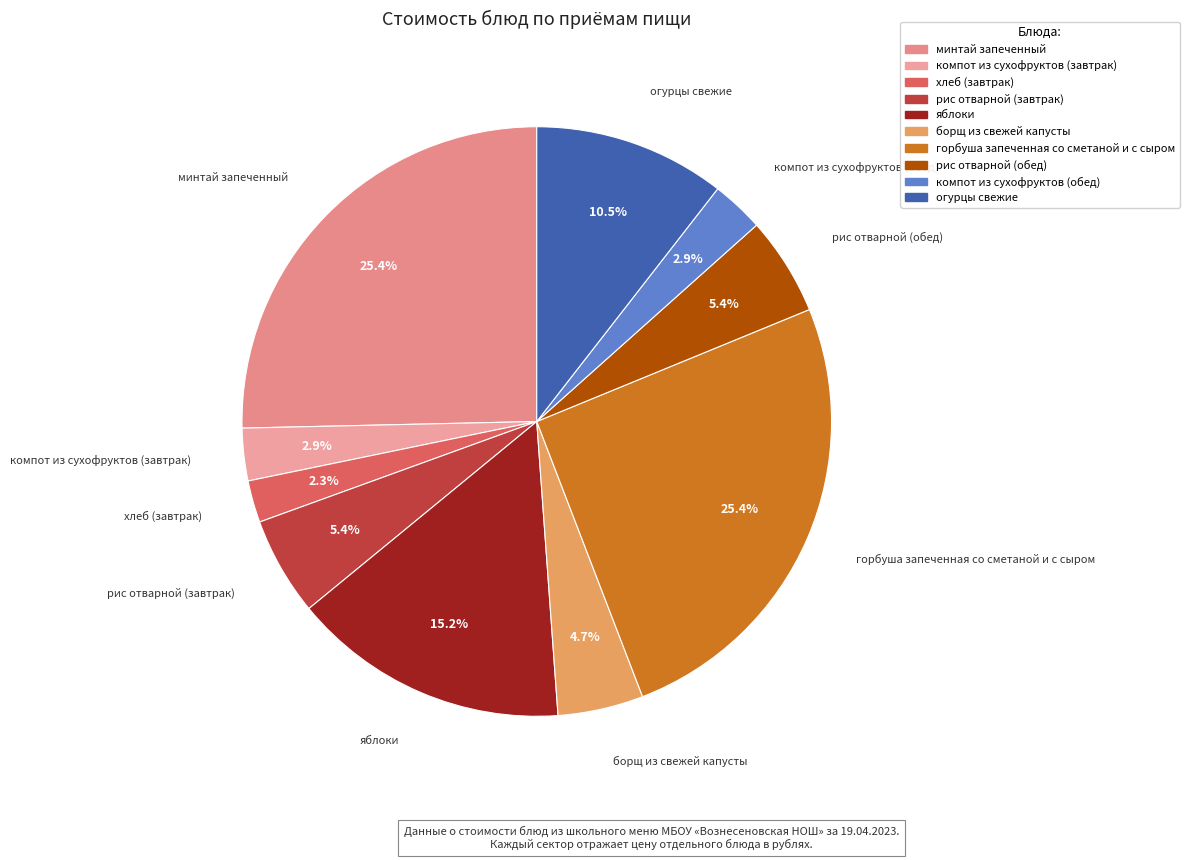

Which category has the smallest portion of the pie?

хлеб (завтрак)